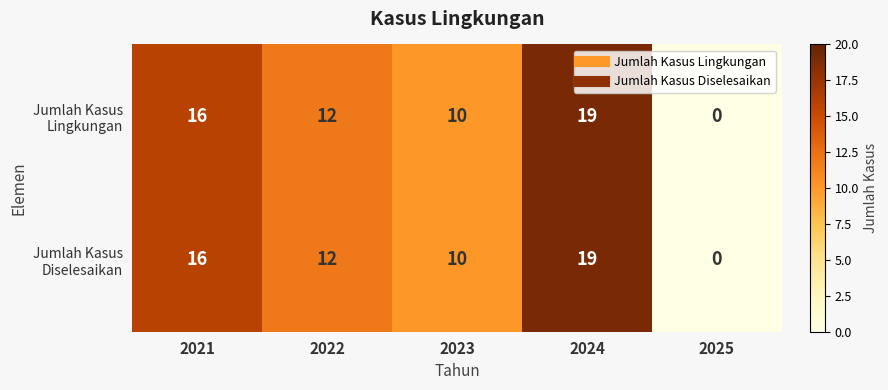

What is the total value across all series at 2021?

32